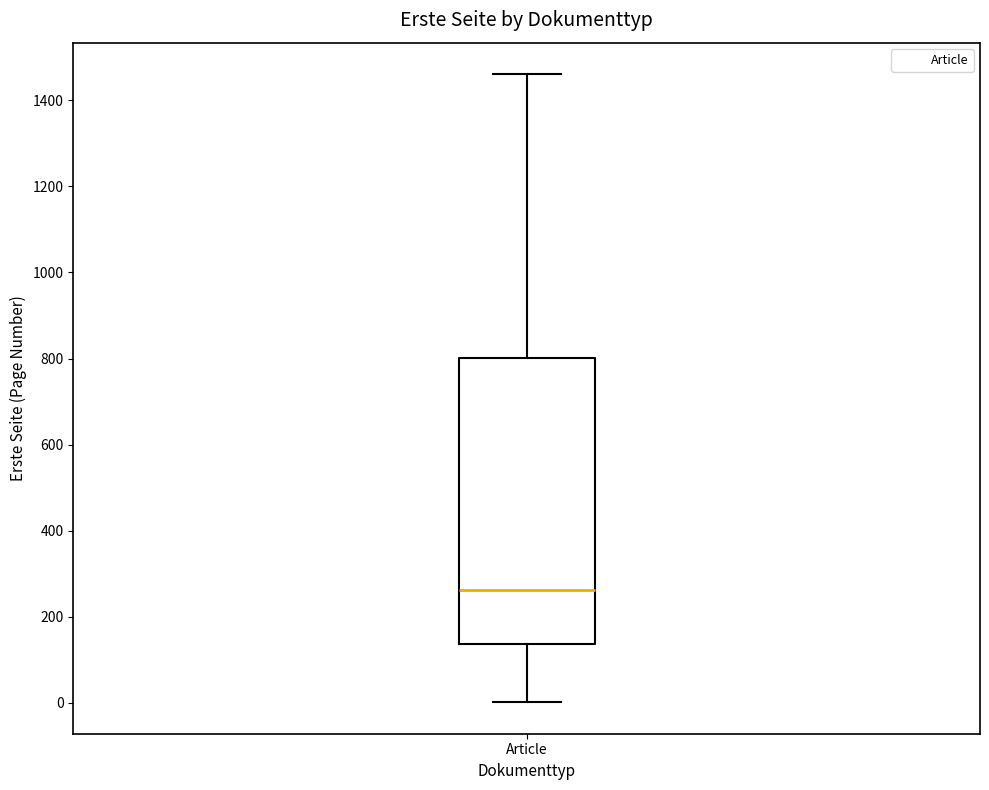

Where does the upper whisker of the box for Article end on the y-axis? The values are not printed on the chart, so give them approximately, as read against the axis.

1460